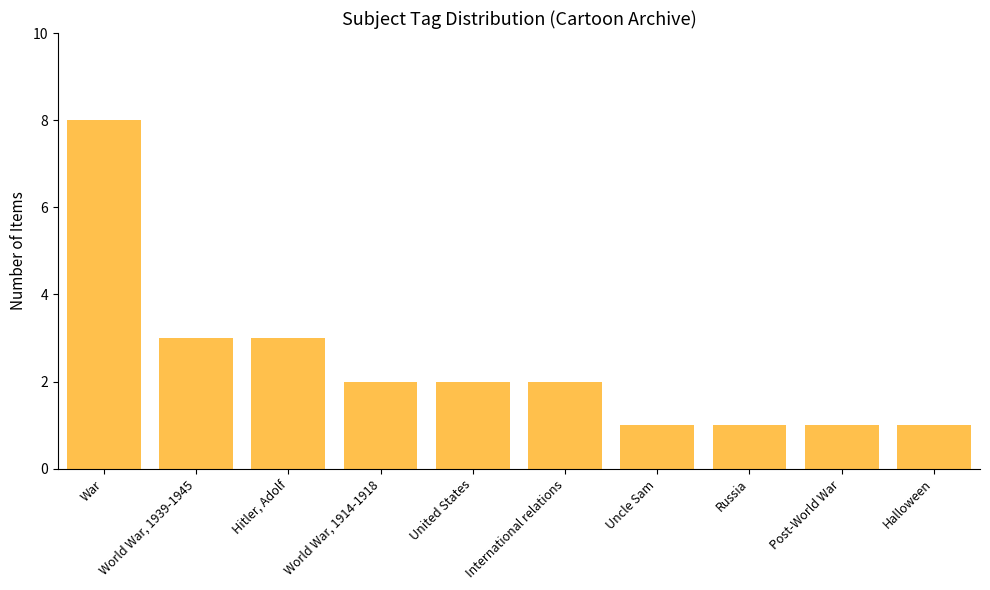

Which label corresponds to the largest value in the chart?

War